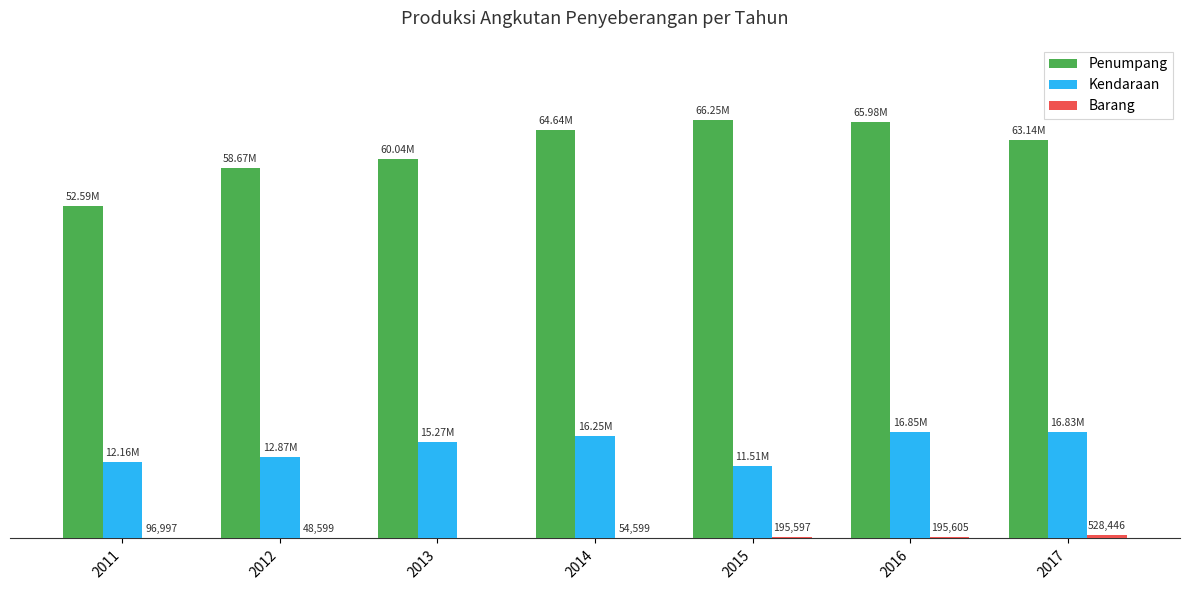

What is the spread (max minus min) of values at 2012?

58625256